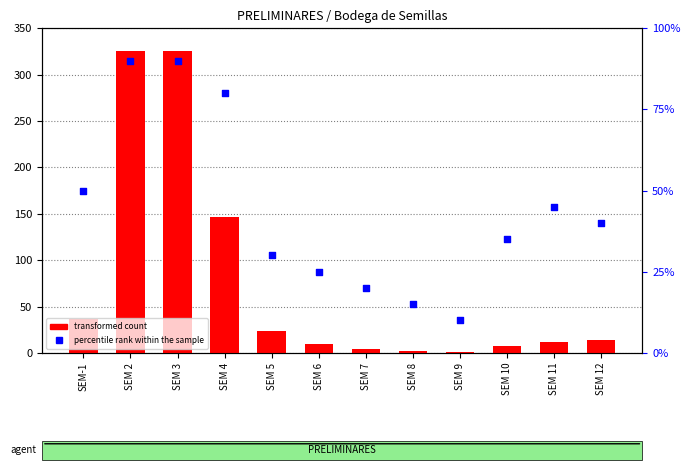

Which series has the widest spread of Y values?

transformed count